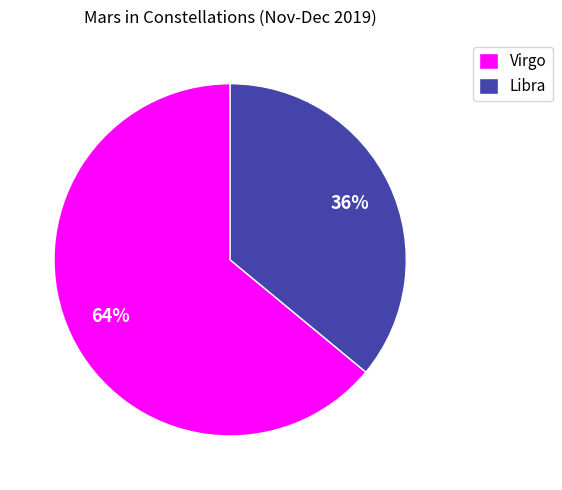

Which category accounts for the majority?

Virgo